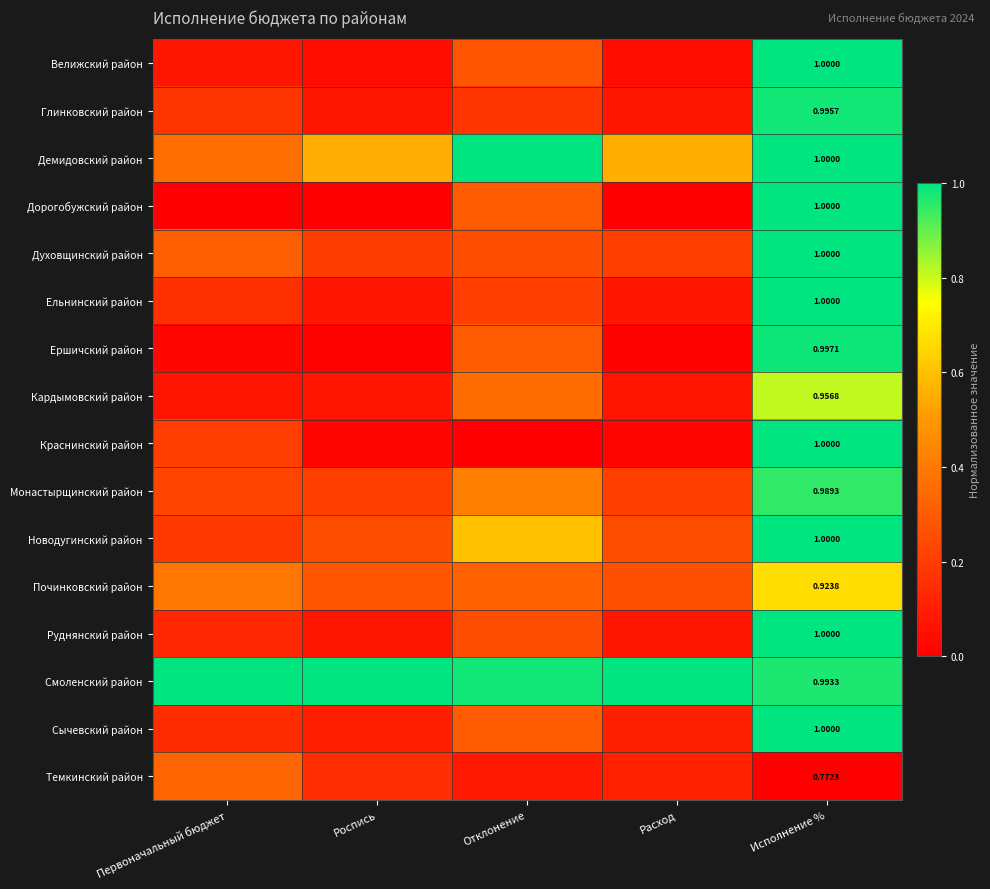

What is the minimum value for Кардымовский район?

0.1